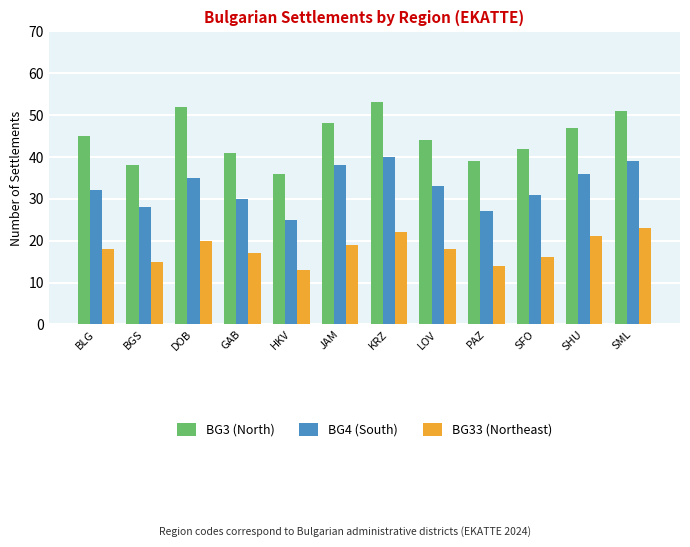

The value of BG3 (North) at KRZ is 53. True or false?

True